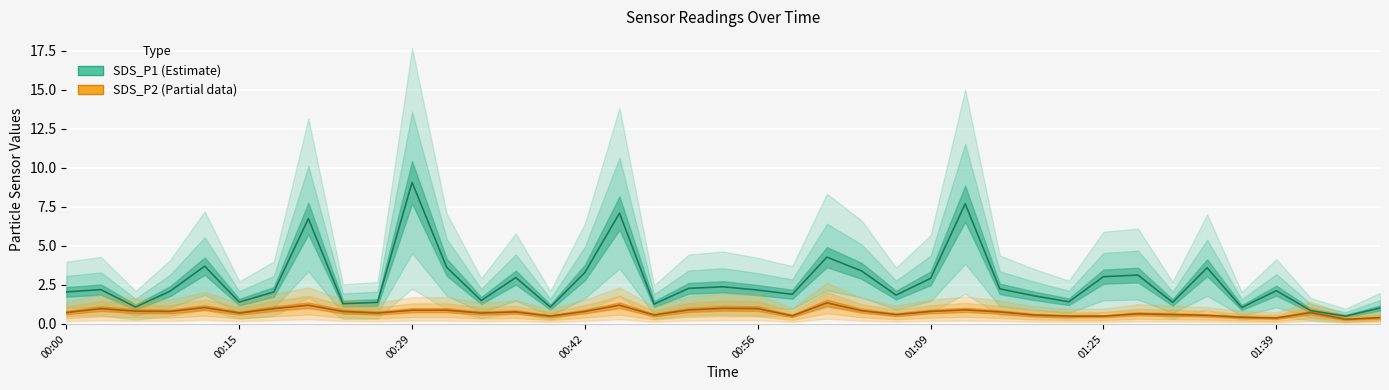

Which series has the largest range (max minus min)?

SDS_P1 (Estimate)